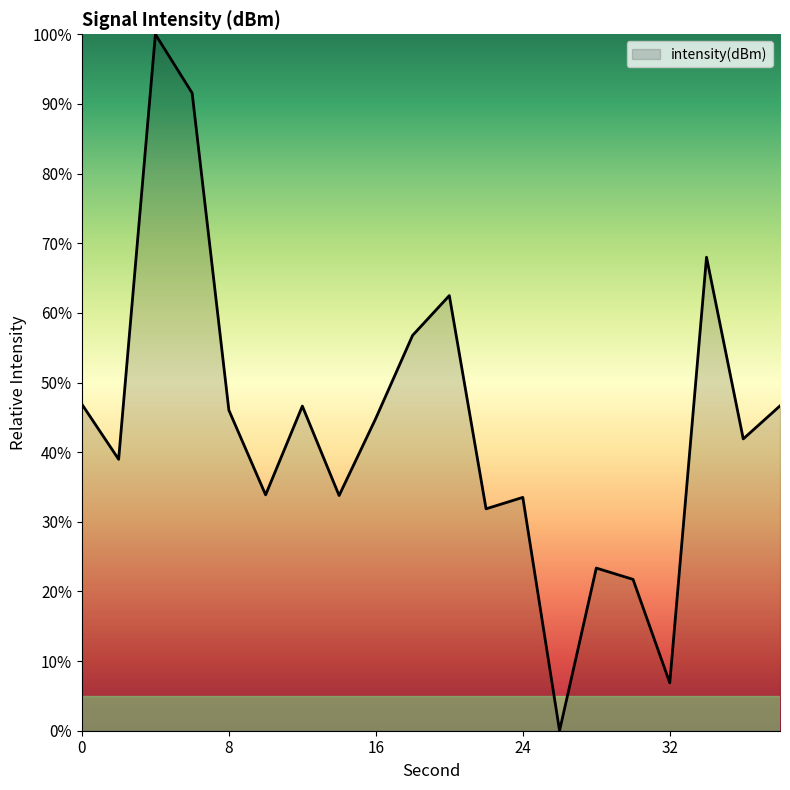

Does the chart have visible grid lines?

No